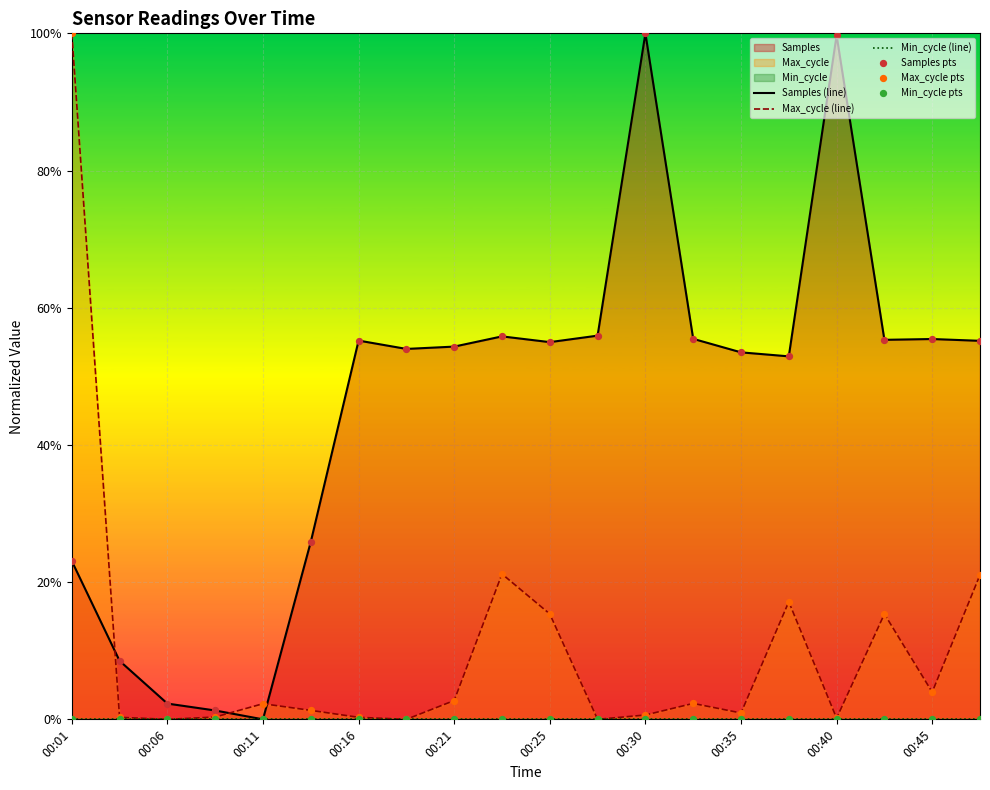

At how many categories does at least one series exceed 0?

20